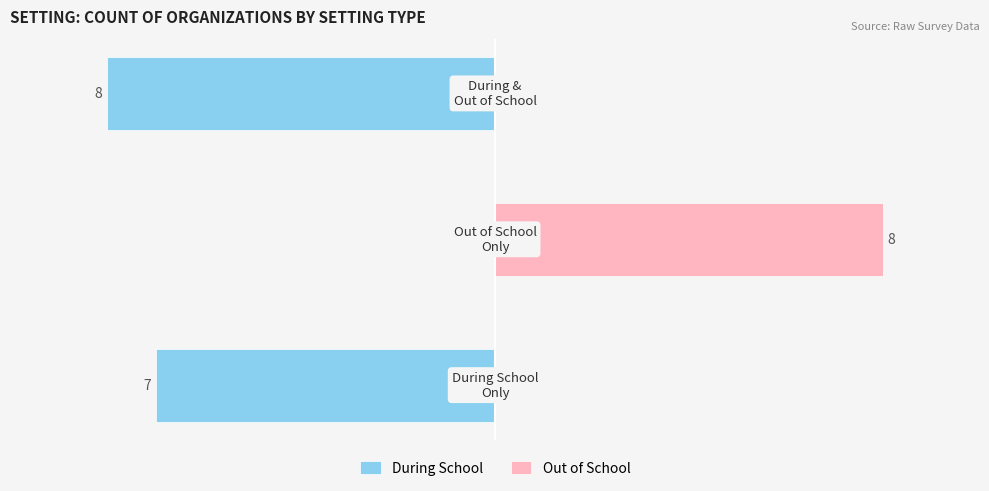

List the labels in order of Out of School value, largest first.

1, 0, 2